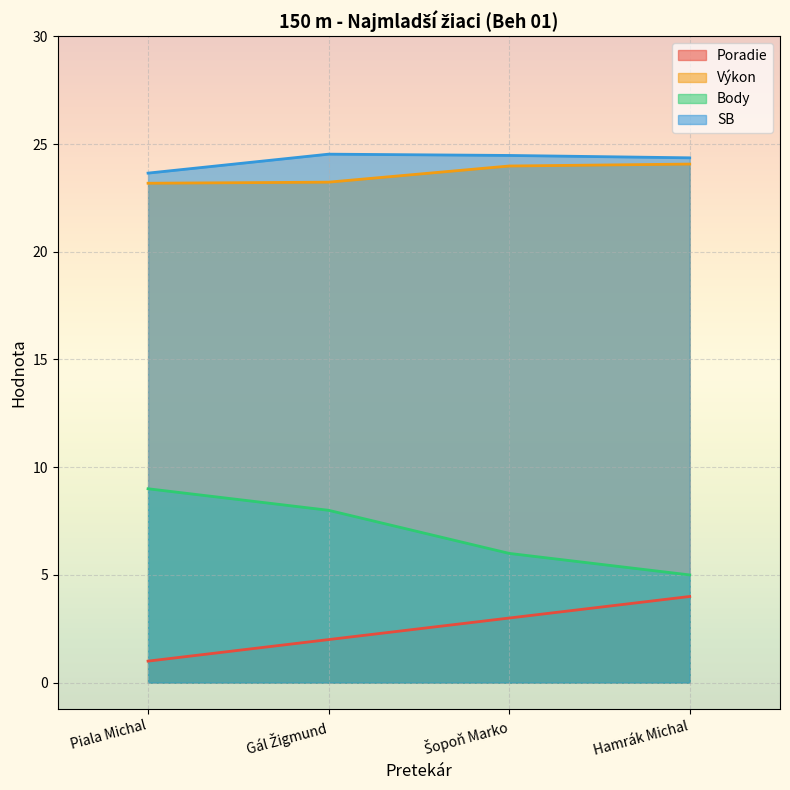

Reading left to right, list all the values displayed in this chart.

Poradie: Piala Michal=1.0	Gál Žigmund=2.0	Šopoň Marko=3.0	Hamrák Michal=4.0
Výkon: Piala Michal=23.2	Gál Žigmund=23.2	Šopoň Marko=24.0	Hamrák Michal=24.1
Body: Piala Michal=9.0	Gál Žigmund=8.0	Šopoň Marko=6.0	Hamrák Michal=5.0
SB: Piala Michal=23.6	Gál Žigmund=24.5	Šopoň Marko=24.5	Hamrák Michal=24.4